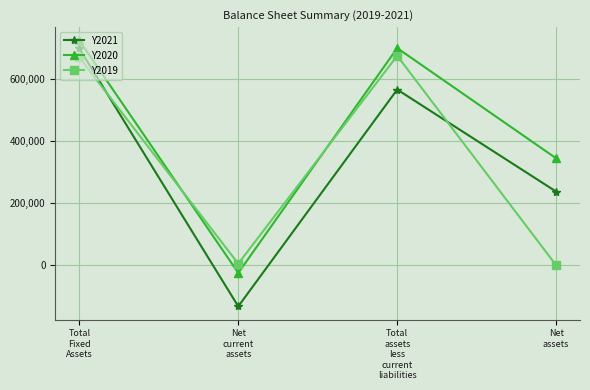

What is the sum of all Y2021 values?

1371495